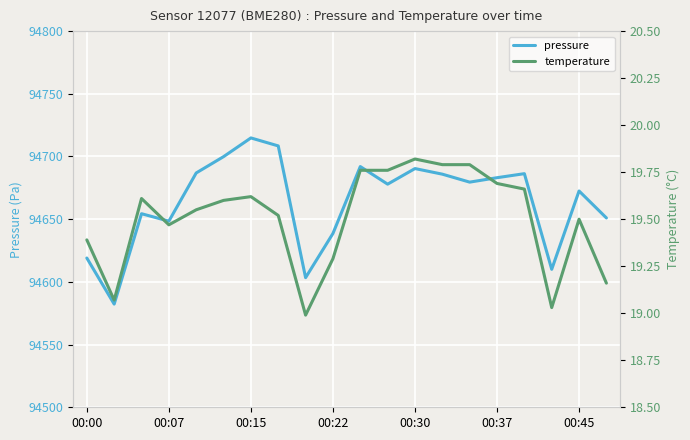

At which label is pressure closest to 94648?

00:07